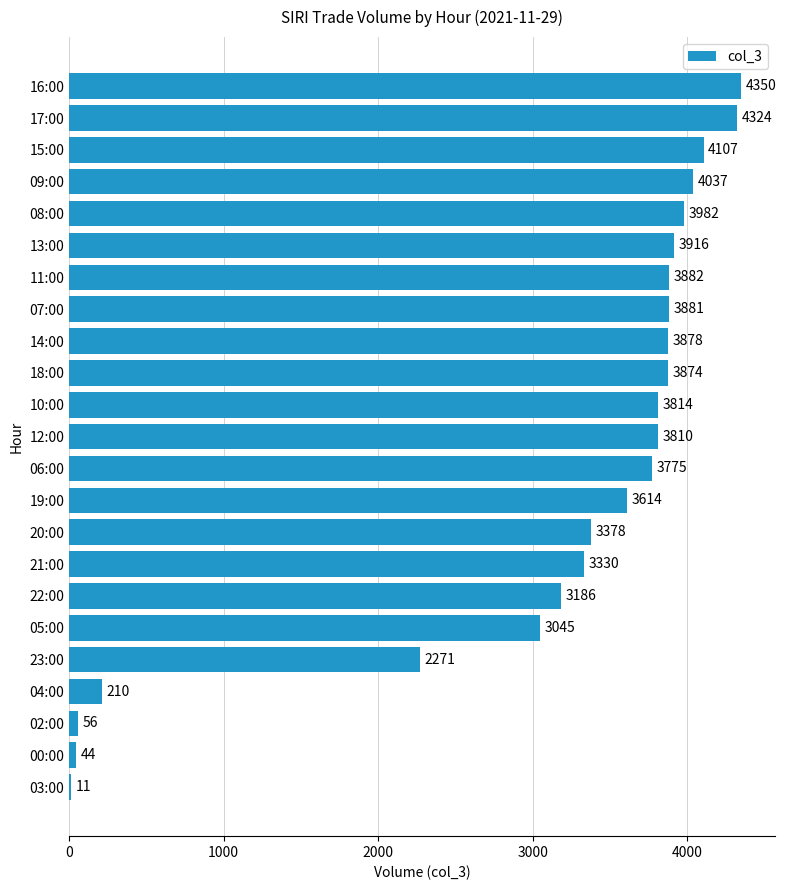

What is the sum of the values at 10:00 and 06:00?

7589